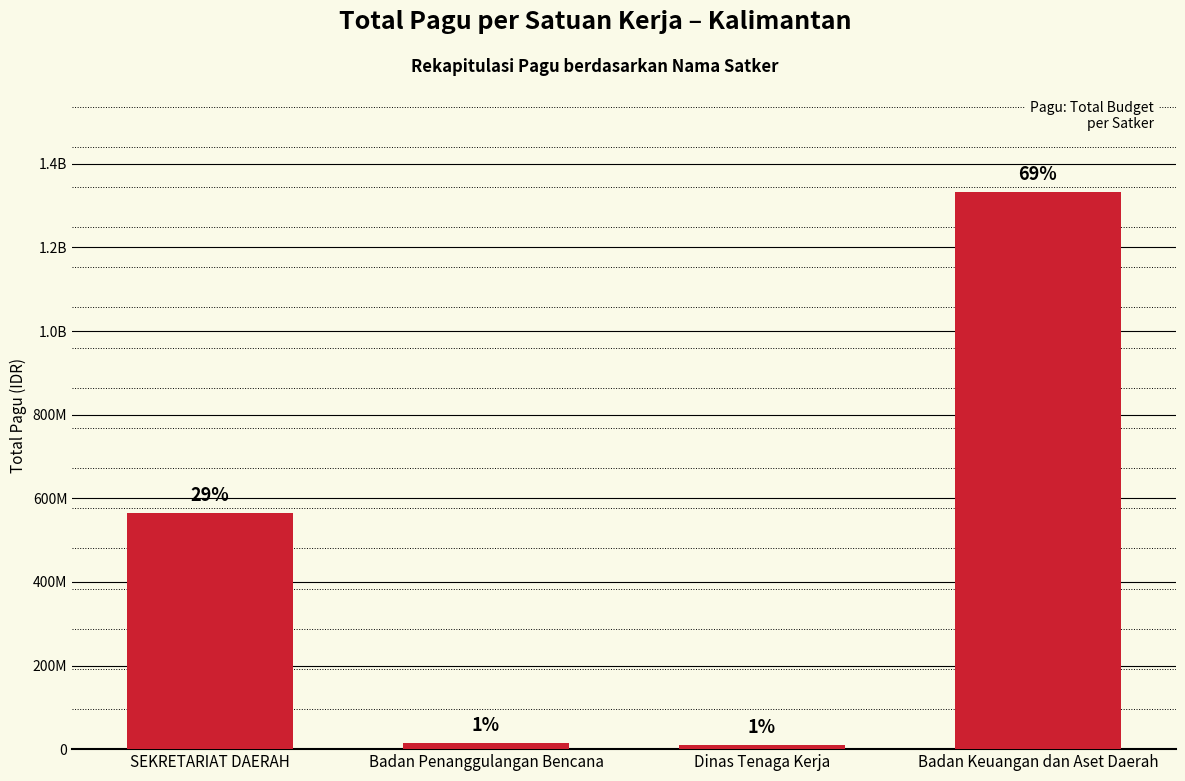

How many bars are there in total?

4